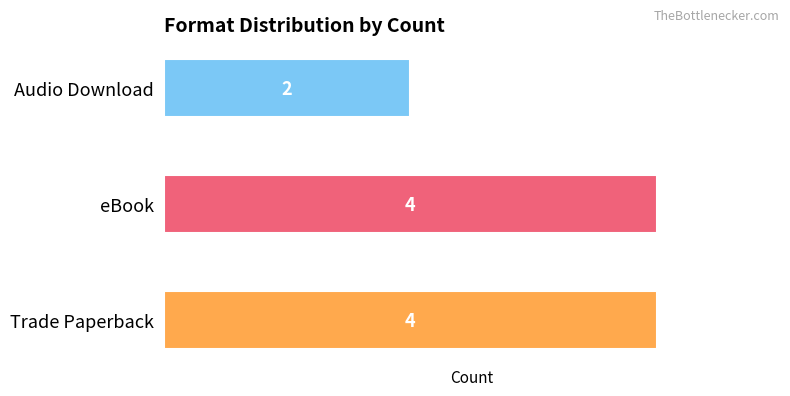

At which category does the chart reach its minimum across all series?

Audio Download